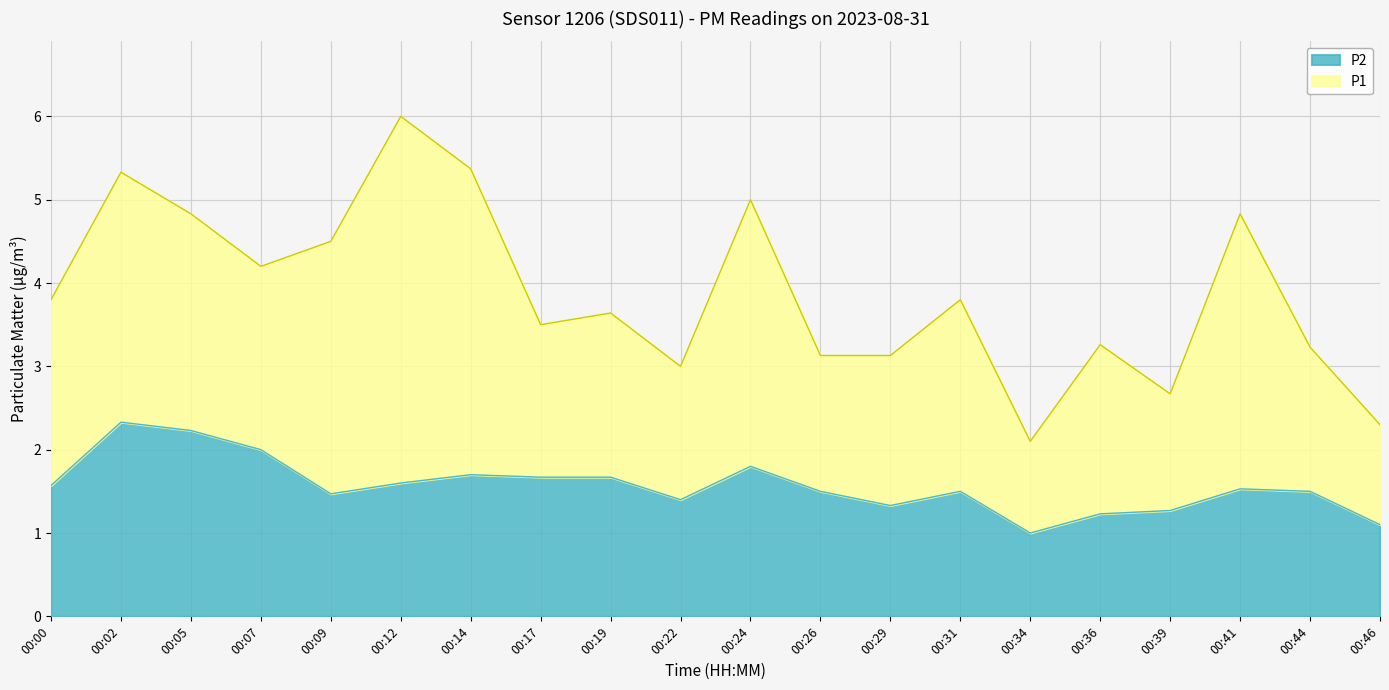

Which category has the lowest value across all series?

00:34